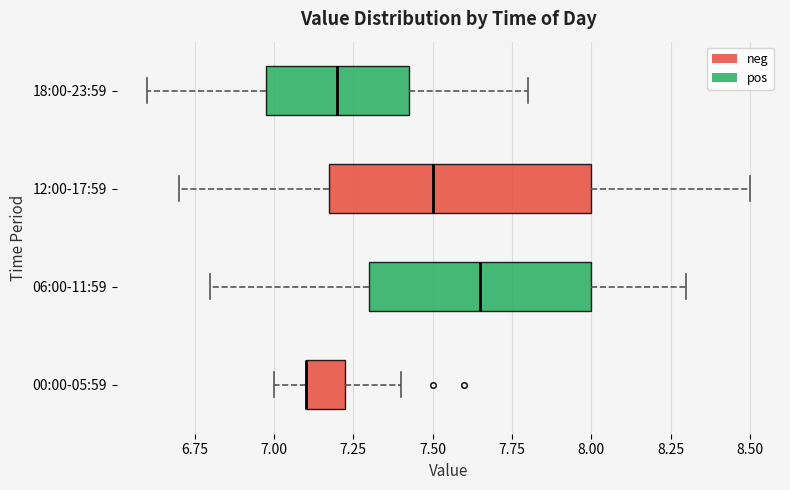

Reading bottom to top, transcribe this box plot: for each box, give where its median line is, the range the box spans, and where its two whiskers end, as read against the x-axis. The values are not printed on the chart, so give them approximately, as read against the axis.

00:00-05:59: median 7.10 (drawn on the box's left edge), box 7.10 to 7.25, whiskers 7.00 to 7.40
06:00-11:59: median 7.65, box 7.30 to 8.00, whiskers 6.80 to 8.30
12:00-17:59: median 7.50, box 7.20 to 8.00, whiskers 6.70 to 8.50
18:00-23:59: median 7.20, box 7.00 to 7.45, whiskers 6.60 to 7.80